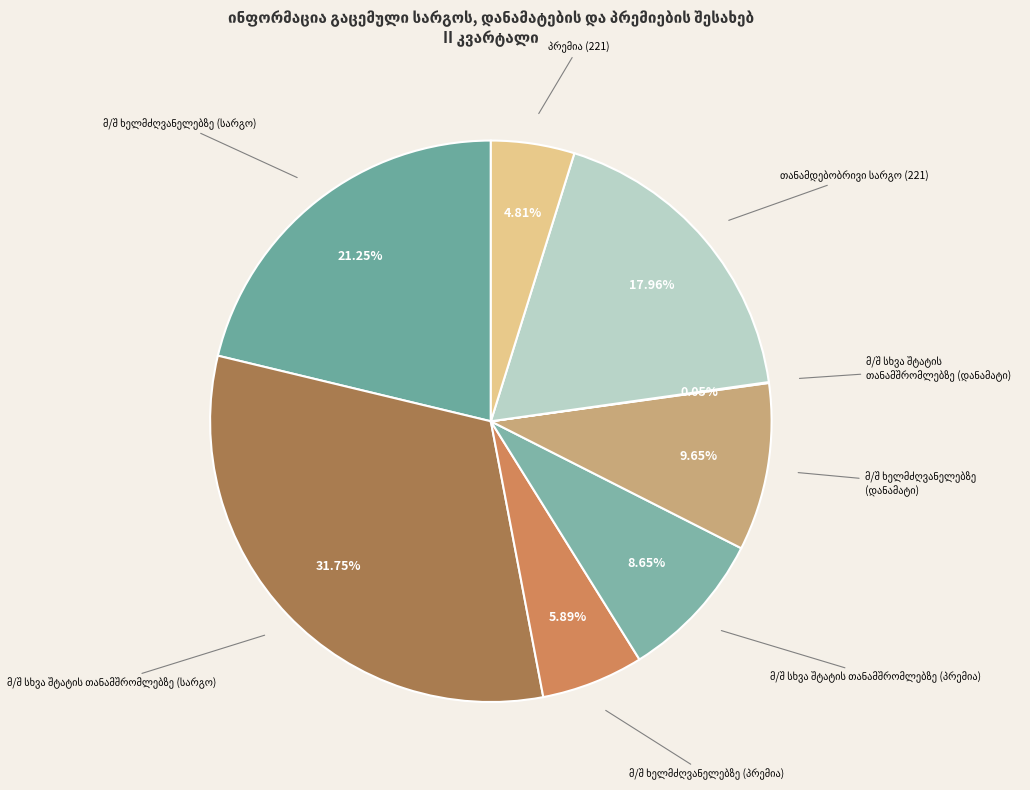

Is there a majority slice in this chart?

No